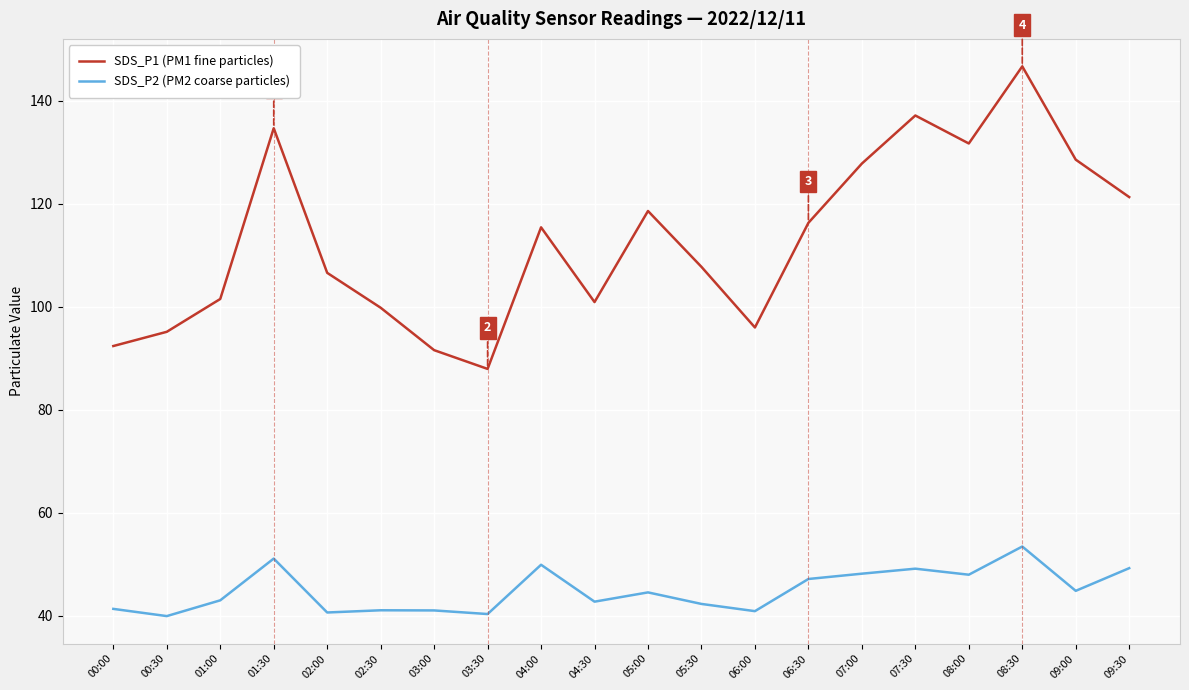

What position from the left is 00:30?

2